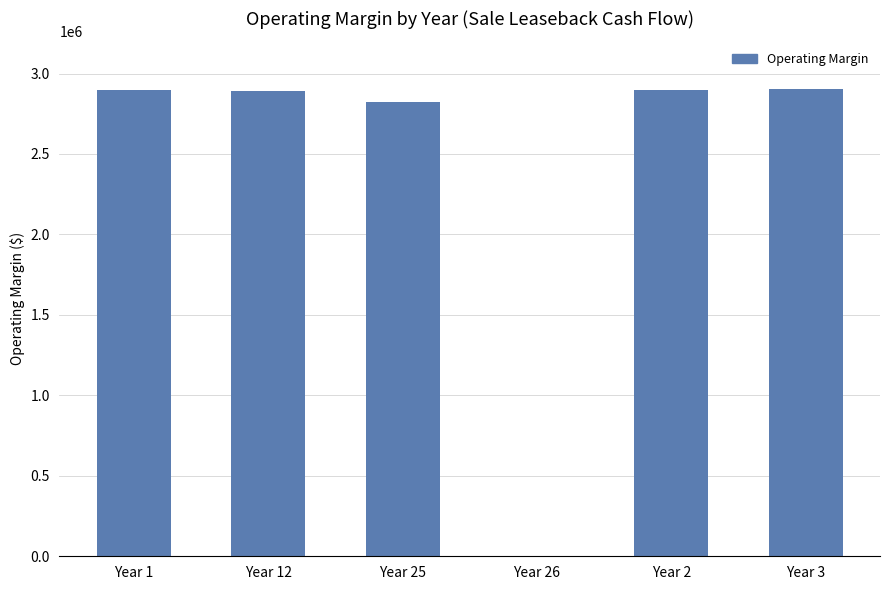

What is the sum of the values at Year 25 and Year 3?

5725167.0